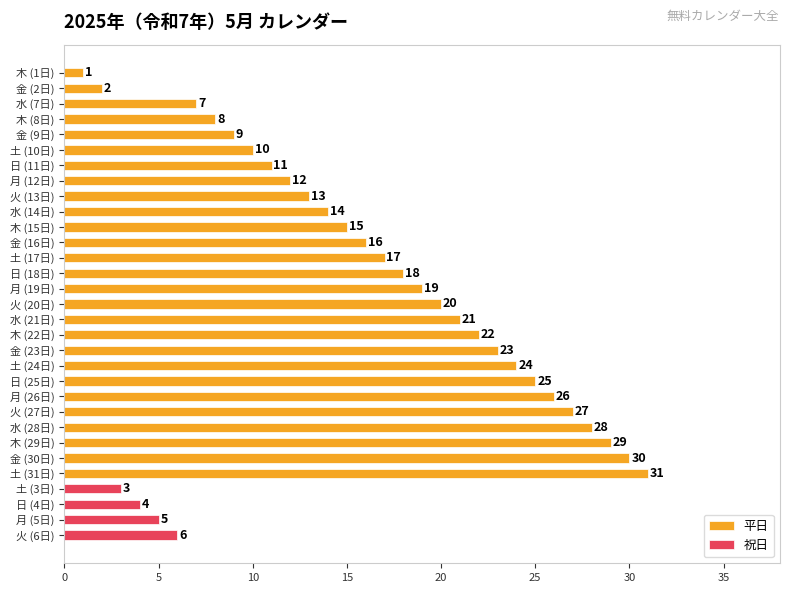

What is the ratio of the value at 日 to the value at 火?

1.2